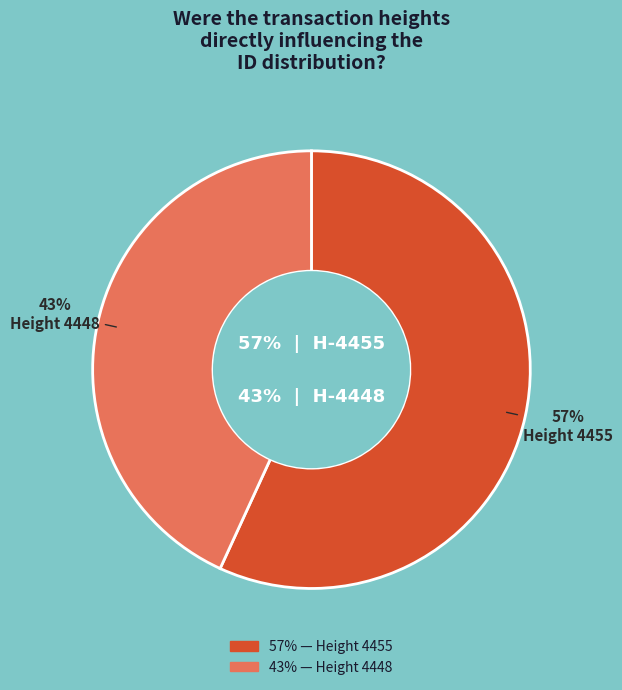

Does Height 4455 represent more than half of the total?

Yes